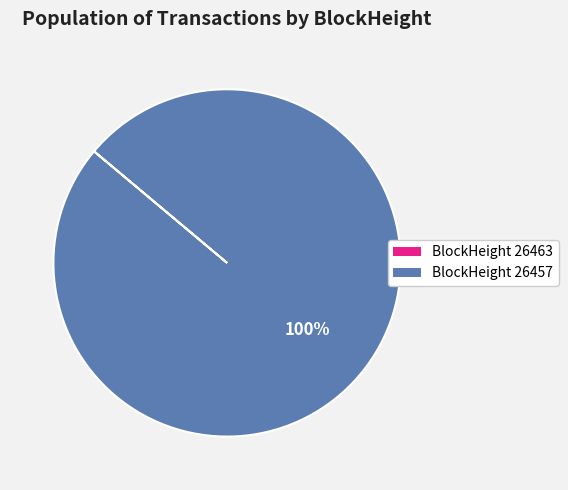

What percentage is the BlockHeight 26457 slice, to the nearest percent?

100%